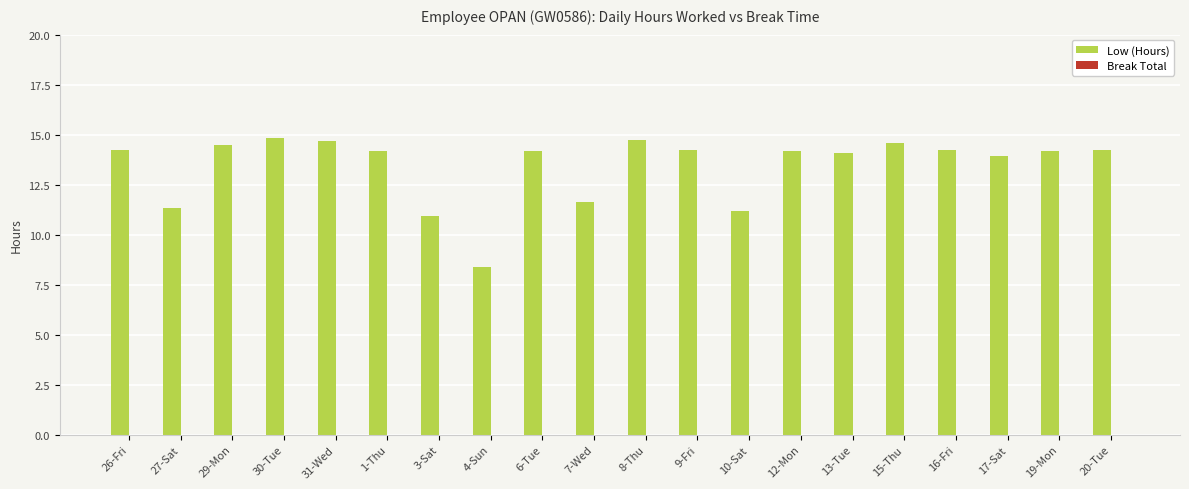

The chart shows a value of 16.4 at 3-Sat. True or false?

False